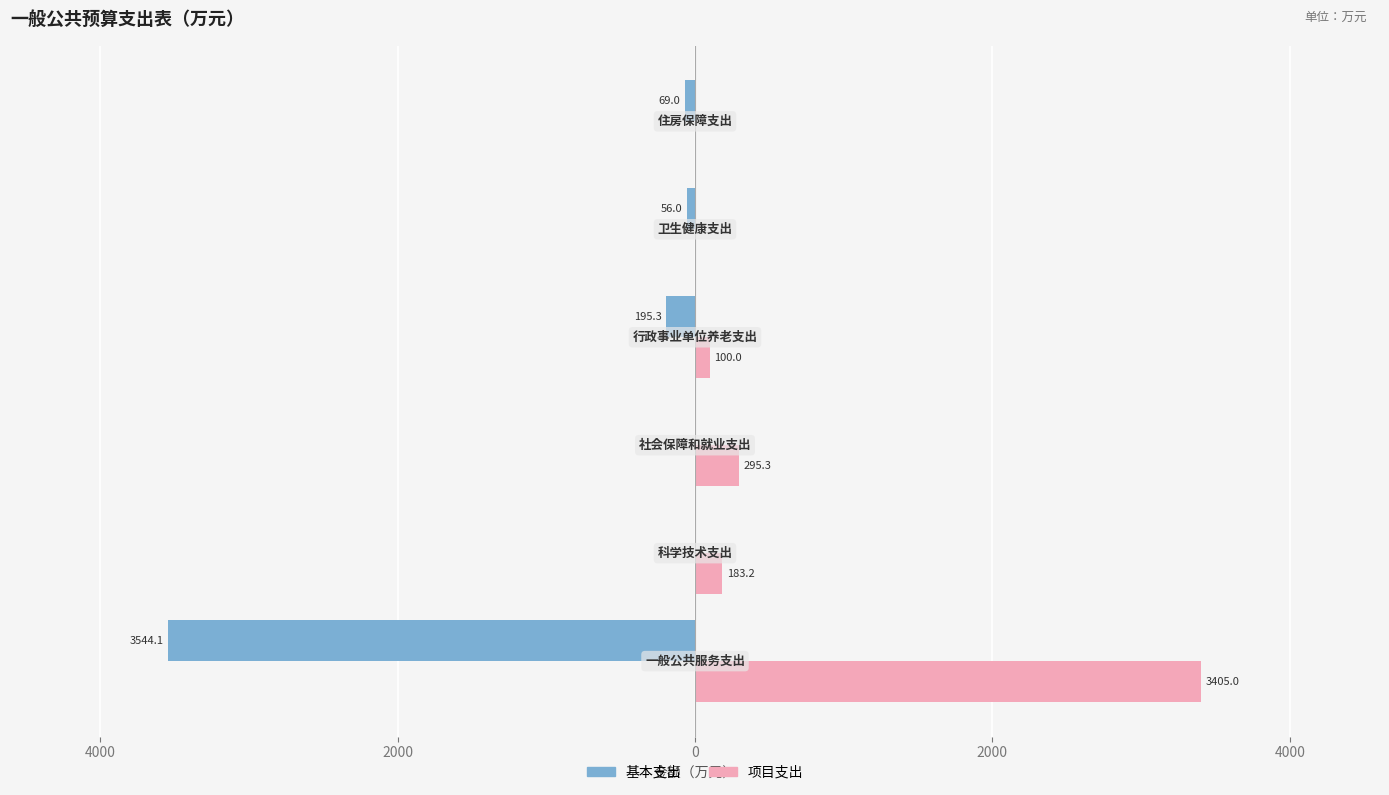

What are all the series names shown in the legend?

基本支出, 项目支出